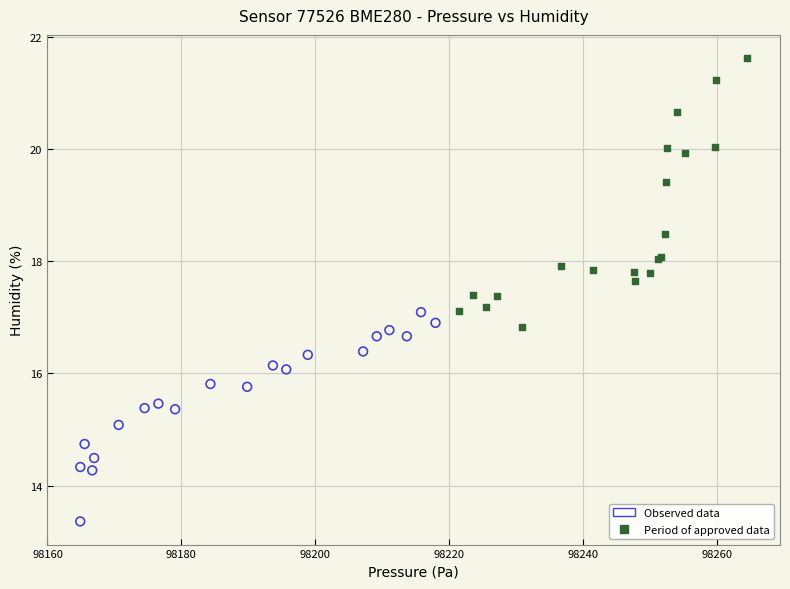

Which series has the largest Y range (max minus min)?

Period of approved data